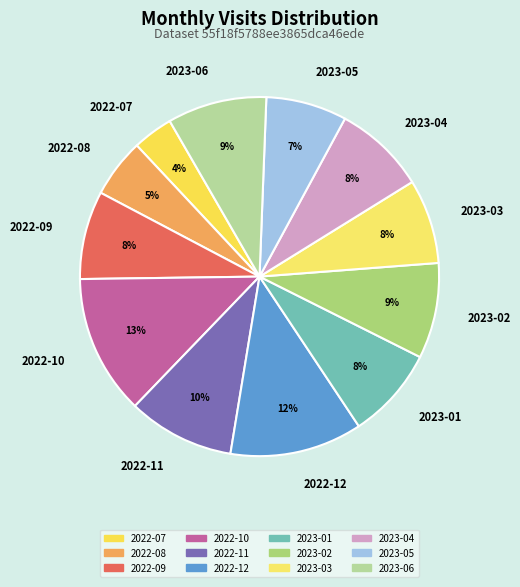

Does 2022-10 represent more than half of the total?

No